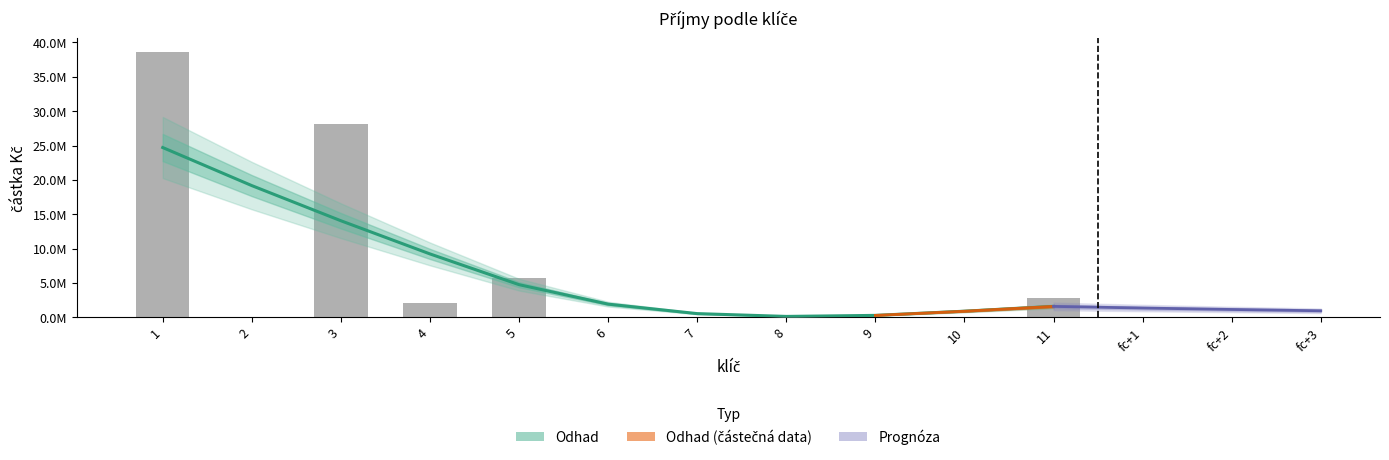

What is the difference between the maximum and second lowest values?

38661190.7